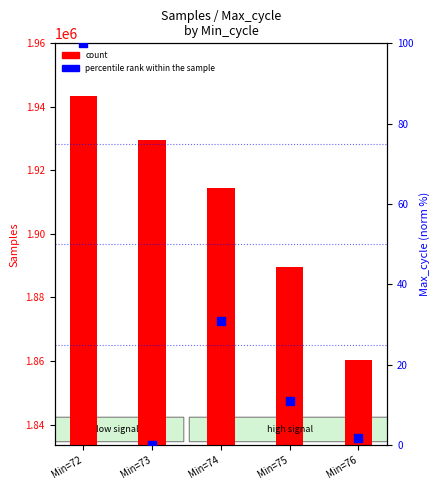

At how many categories does at least one series exceed 987532?

5